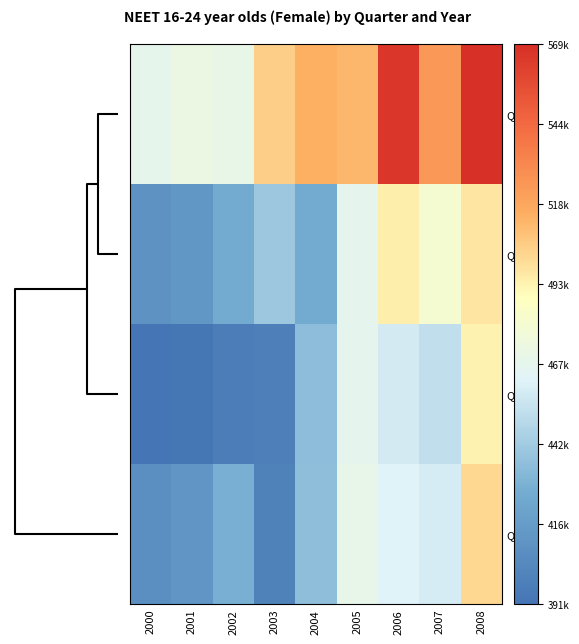

Reading left to right, what are all the values shown in this chart?

Q3: 2000=468000	2001=472000	2002=470000	2003=505000	2004=515000	2005=512000	2006=566000	2007=524000	2008=569000
Q2: 2000=410000	2001=413000	2002=426000	2003=440000	2004=426000	2005=467000	2006=494000	2007=480000	2008=497000
Q4: 2000=391000	2001=393000	2002=397000	2003=398000	2004=435000	2005=467000	2006=458000	2007=452000	2008=493000
Q1: 2000=408000	2001=412000	2002=428000	2003=400000	2004=436000	2005=469000	2006=462000	2007=459000	2008=502000